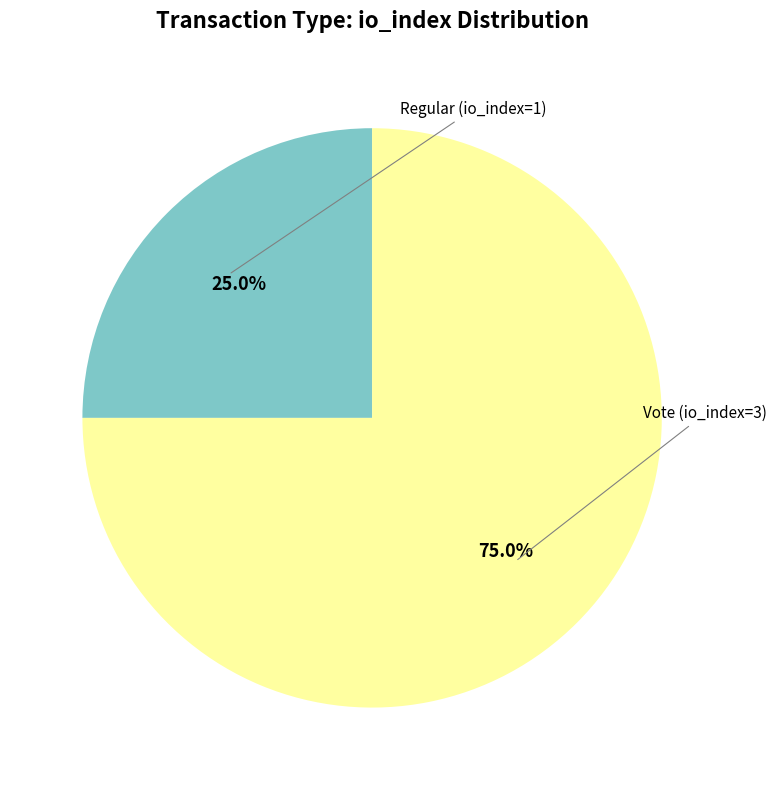

Rank the categories by value from lowest to highest.

Regular (io_index=1), Vote (io_index=3)